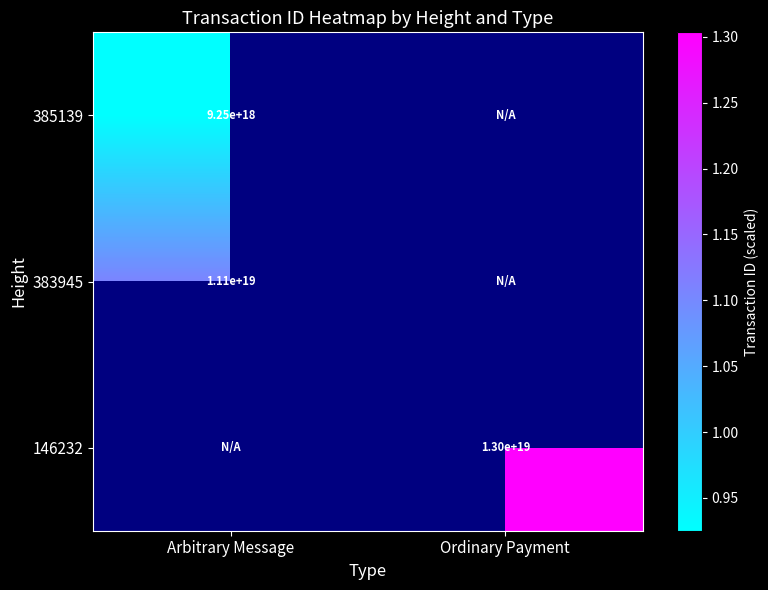

Which has a higher value, Arbitrary Message or Ordinary Payment?

Ordinary Payment